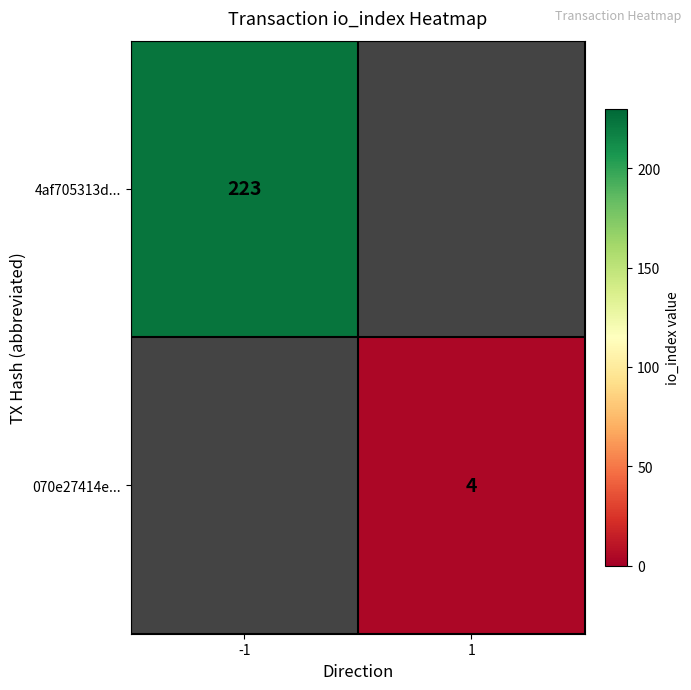

Is it true that 070e27414e... equals 4 at 1?

True